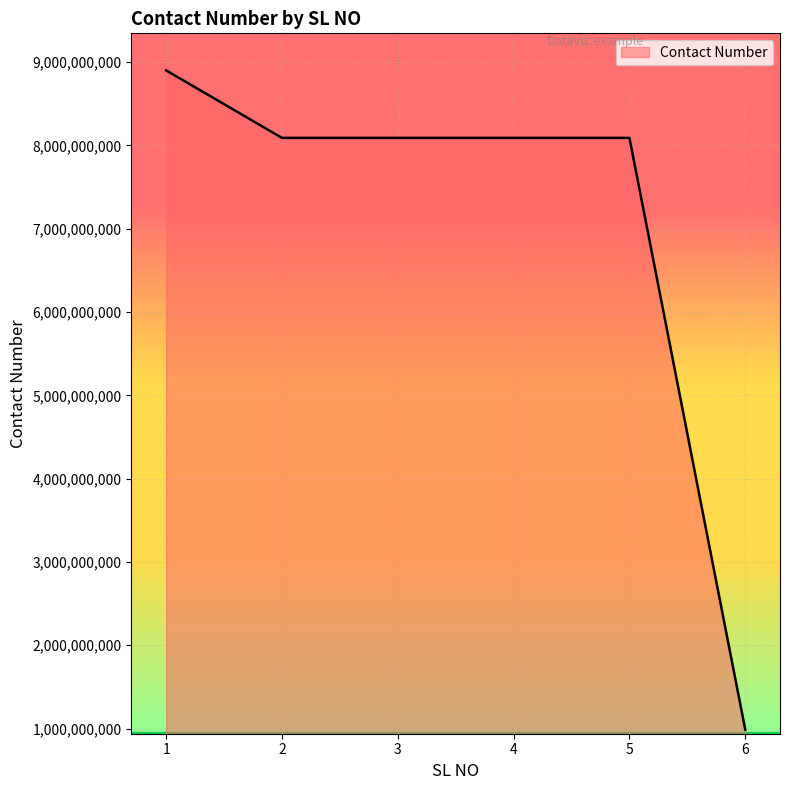

What is the maximum value shown in the chart?

8899665522